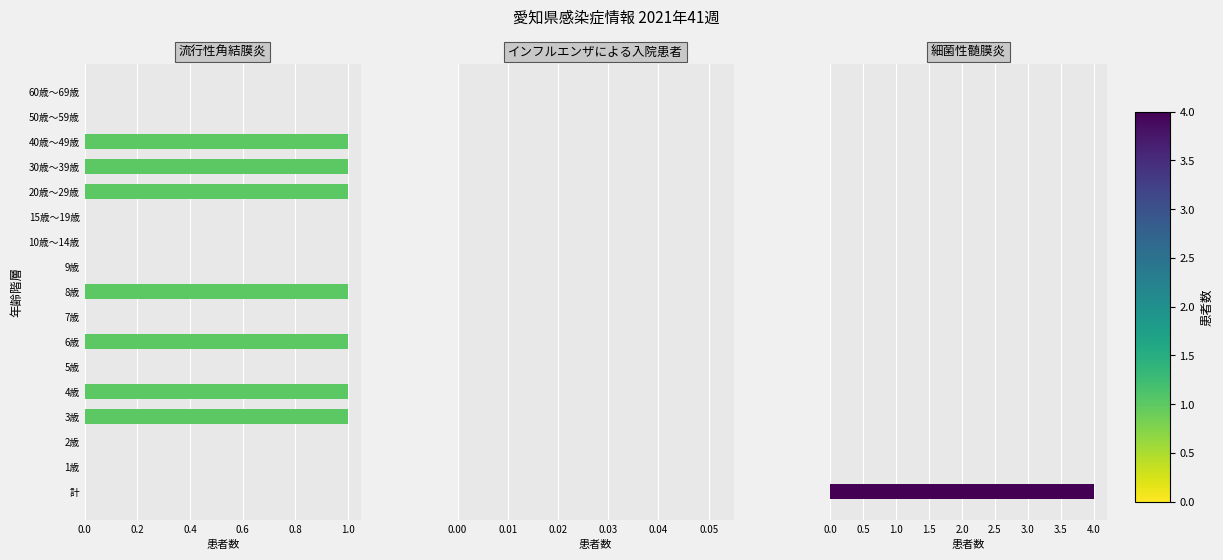

What is the average value of the 流行性角結膜炎 series?

0.4